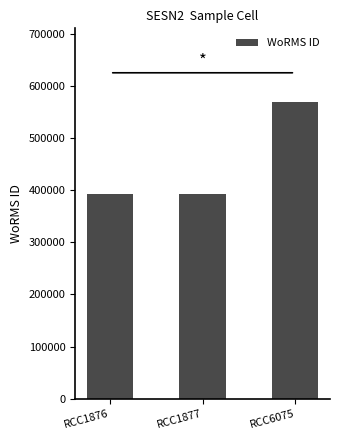

Approximately how many times larger is the value at RCC6075 compared to RCC1876?

1.4